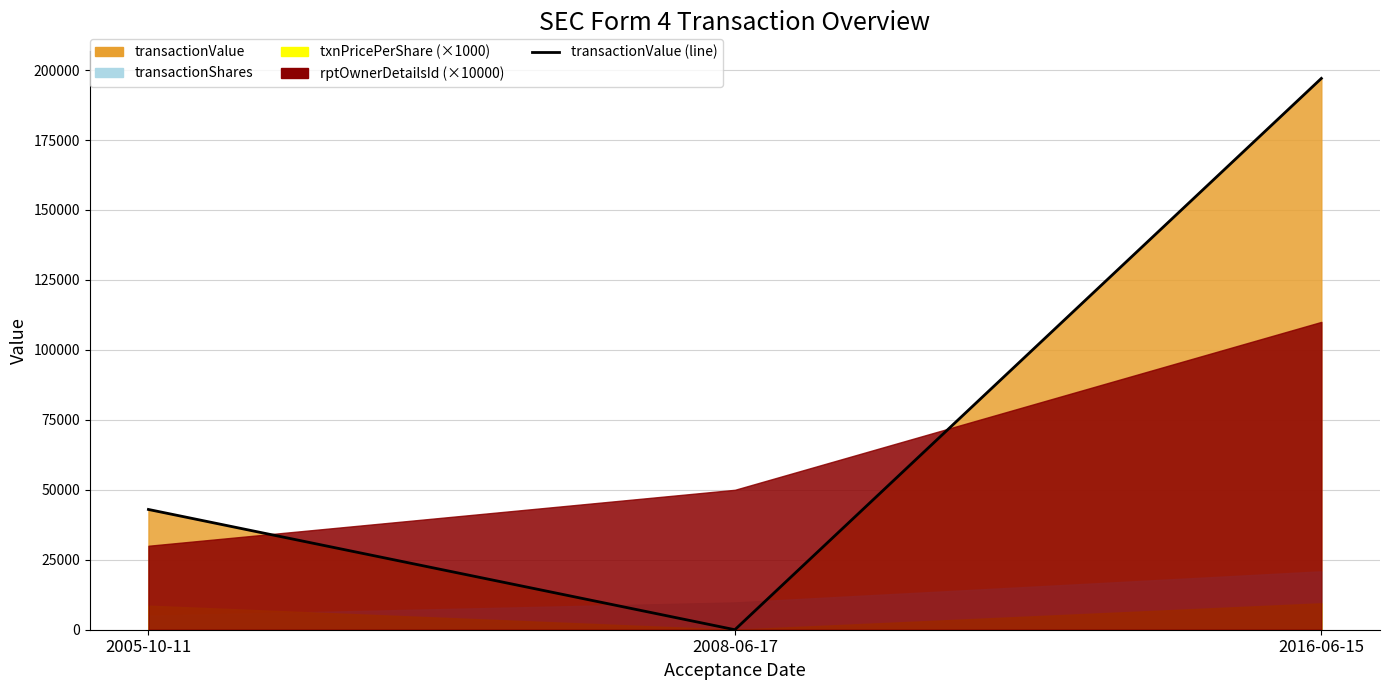

List the labels in order of value, largest first.

2016-06-15, 2005-10-11, 2008-06-17